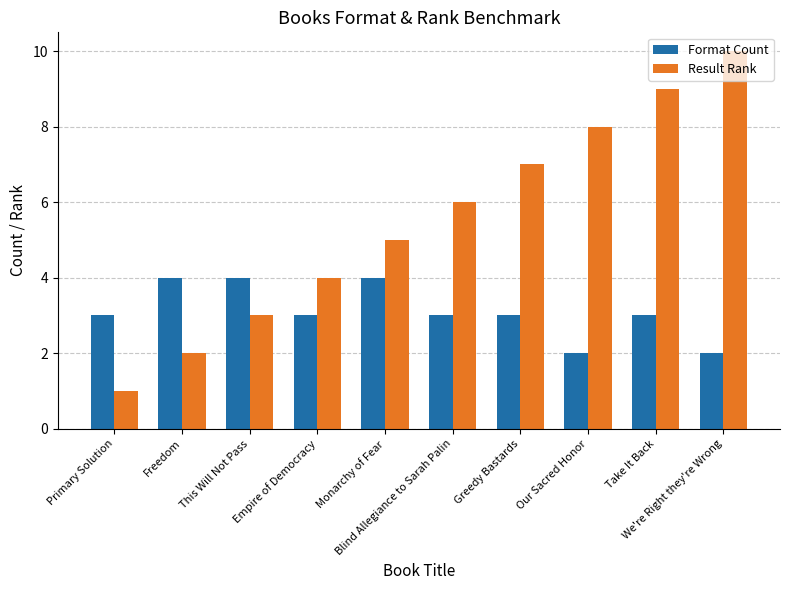

At Take It Back, list the series in order from smallest to largest.

Format Count, Result Rank